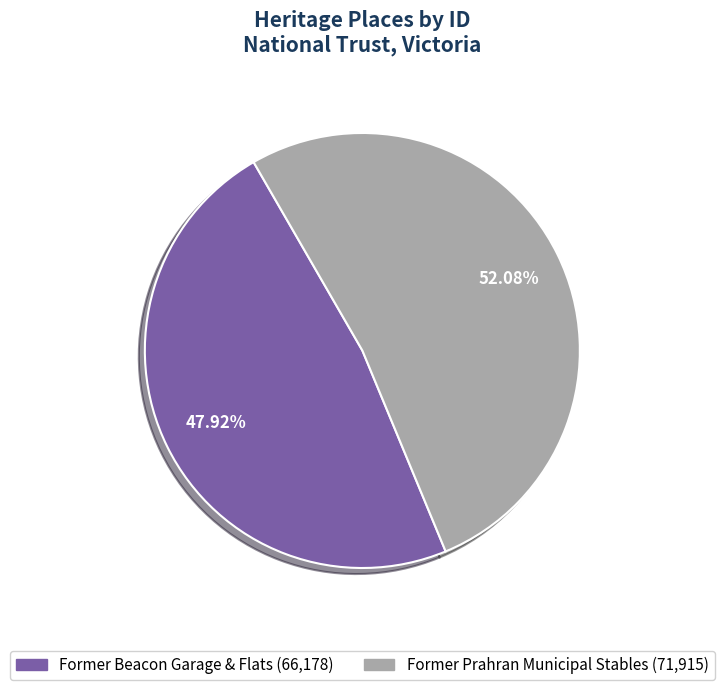

To the nearest percent, what portion does Former Beacon Garage & Flats represent?

48%